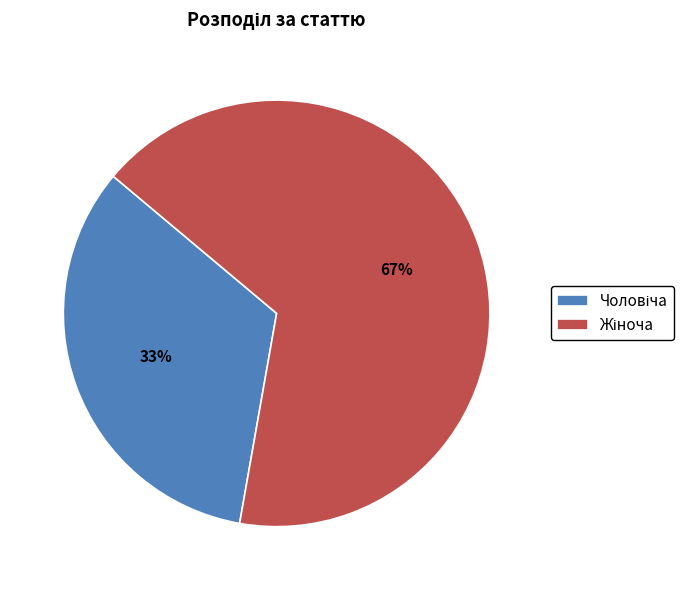

Is there any slice that represents more than half of the pie?

Yes